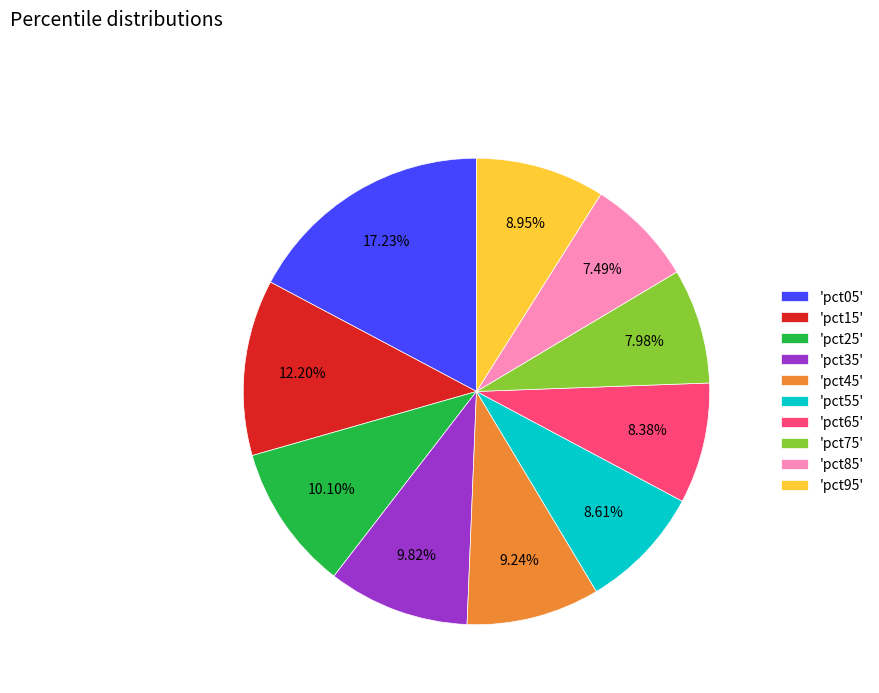

Do 'pct05' and 'pct15' together represent more than half of the pie?

No